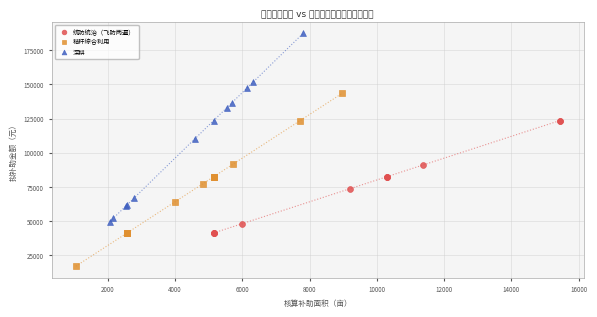

Which series contains the highest Y value?

深耕